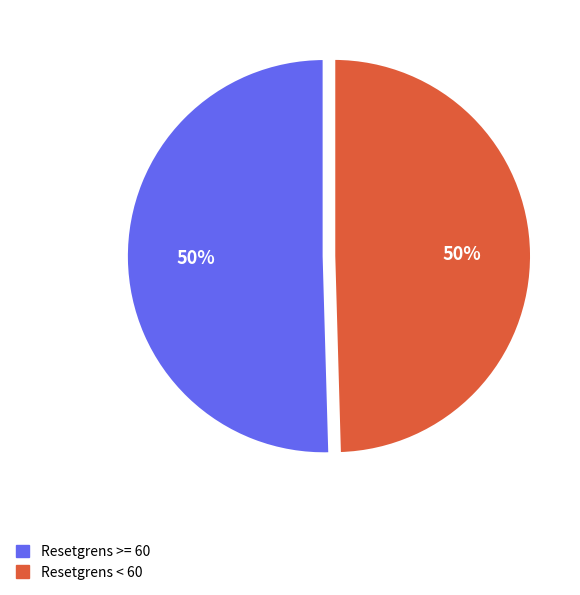

To the nearest percent, what is the average slice percentage?

50%